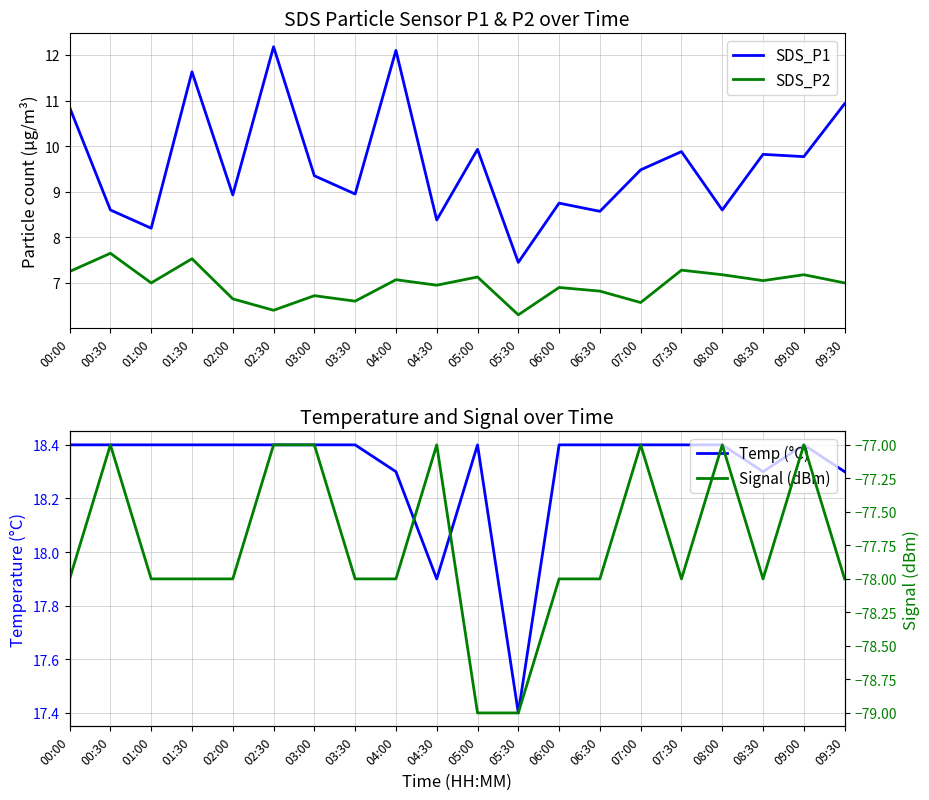

What is the sum of all SDS_P2 values?

139.2